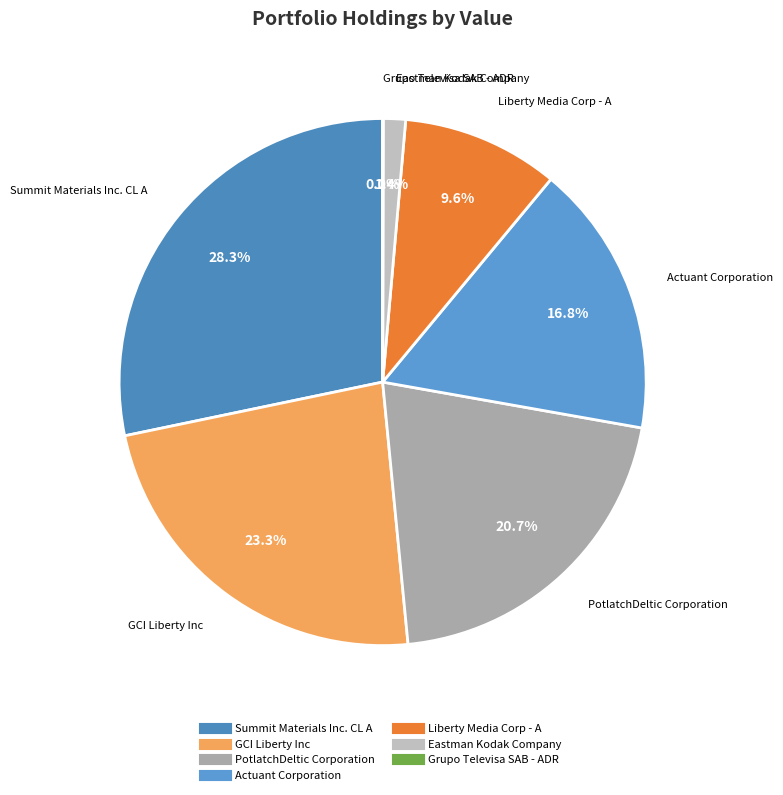

What percentage is the GCI Liberty Inc slice, to the nearest percent?

23%